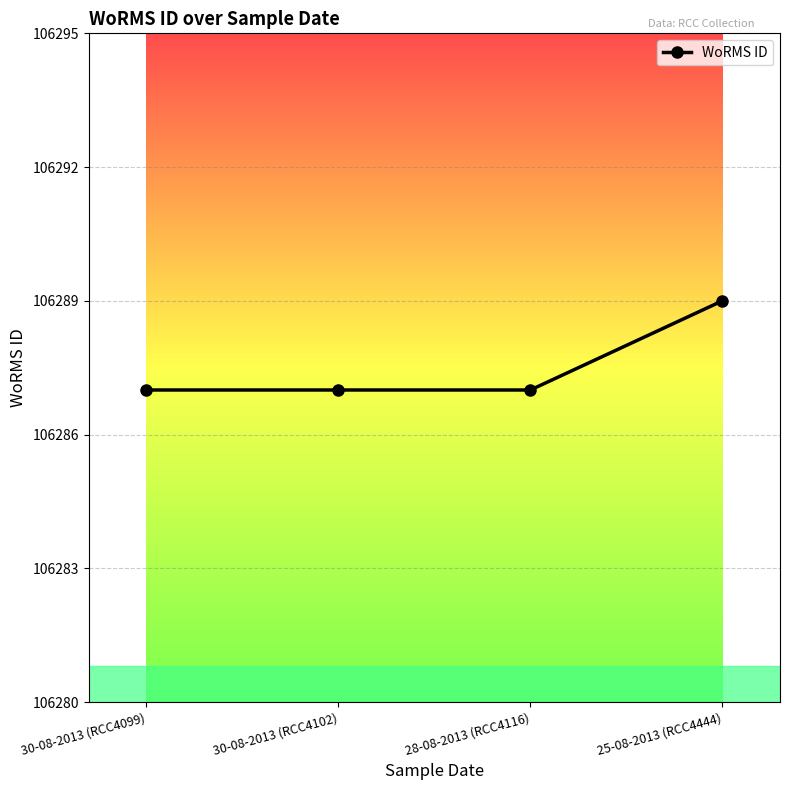

What is the change in value from 30-08-2013 (RCC4099) to 25-08-2013 (RCC4444)?

+2